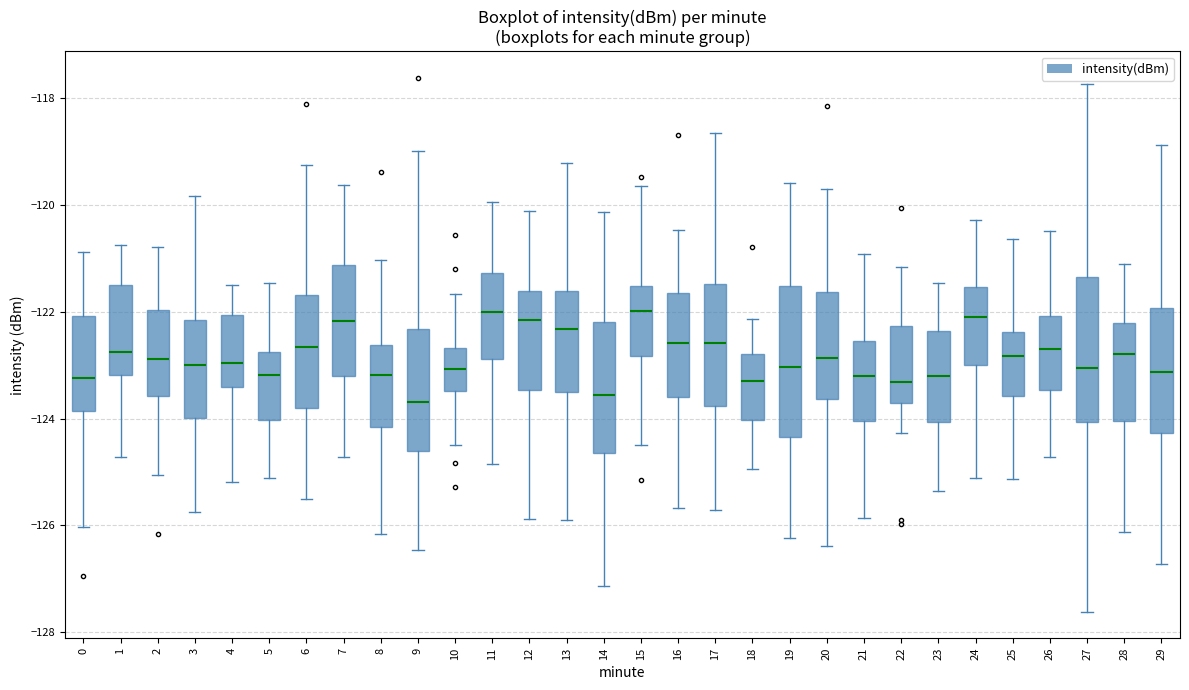

Reading left to right, read every box against the y-axis: the position of its median line, the range the box covers, and the ends of its whiskers. The values are not printed on the chart, so give them approximately, as read against the axis.

0: median -123.2, box -123.8 to -122.0, whiskers -126.0 to -120.8
1: median -122.8, box -123.2 to -121.6, whiskers -124.8 to -120.8
2: median -122.8, box -123.6 to -122.0, whiskers -125.0 to -120.8
3: median -123.0, box -124.0 to -122.2, whiskers -125.8 to -119.8
4: median -123.0, box -123.4 to -122.0, whiskers -125.2 to -121.6
5: median -123.2, box -124.0 to -122.8, whiskers -125.2 to -121.4
6: median -122.6, box -123.8 to -121.6, whiskers -125.4 to -119.2
7: median -122.2, box -123.2 to -121.2, whiskers -124.8 to -119.6
8: median -123.2, box -124.2 to -122.6, whiskers -126.2 to -121.0
9: median -123.6, box -124.6 to -122.4, whiskers -126.4 to -119.0
10: median -123.0, box -123.4 to -122.6, whiskers -124.6 to -121.6
11: median -122.0, box -122.8 to -121.2, whiskers -124.8 to -120.0
12: median -122.2, box -123.4 to -121.6, whiskers -125.8 to -120.2
13: median -122.4, box -123.6 to -121.6, whiskers -126.0 to -119.2
14: median -123.6, box -124.6 to -122.2, whiskers -127.2 to -120.2
15: median -122.0, box -122.8 to -121.6, whiskers -124.4 to -119.6
16: median -122.6, box -123.6 to -121.6, whiskers -125.6 to -120.4
17: median -122.6, box -123.8 to -121.4, whiskers -125.8 to -118.6
18: median -123.2, box -124.0 to -122.8, whiskers -125.0 to -122.2
19: median -123.0, box -124.4 to -121.6, whiskers -126.2 to -119.6
20: median -122.8, box -123.6 to -121.6, whiskers -126.4 to -119.8
21: median -123.2, box -124.0 to -122.6, whiskers -125.8 to -121.0
22: median -123.4, box -123.8 to -122.2, whiskers -124.2 to -121.2
23: median -123.2, box -124.0 to -122.4, whiskers -125.4 to -121.4
24: median -122.0, box -123.0 to -121.6, whiskers -125.2 to -120.2
25: median -122.8, box -123.6 to -122.4, whiskers -125.2 to -120.6
26: median -122.8, box -123.4 to -122.0, whiskers -124.8 to -120.4
27: median -123.0, box -124.0 to -121.4, whiskers -127.6 to -117.8
28: median -122.8, box -124.0 to -122.2, whiskers -126.2 to -121.2
29: median -123.2, box -124.2 to -122.0, whiskers -126.8 to -118.8